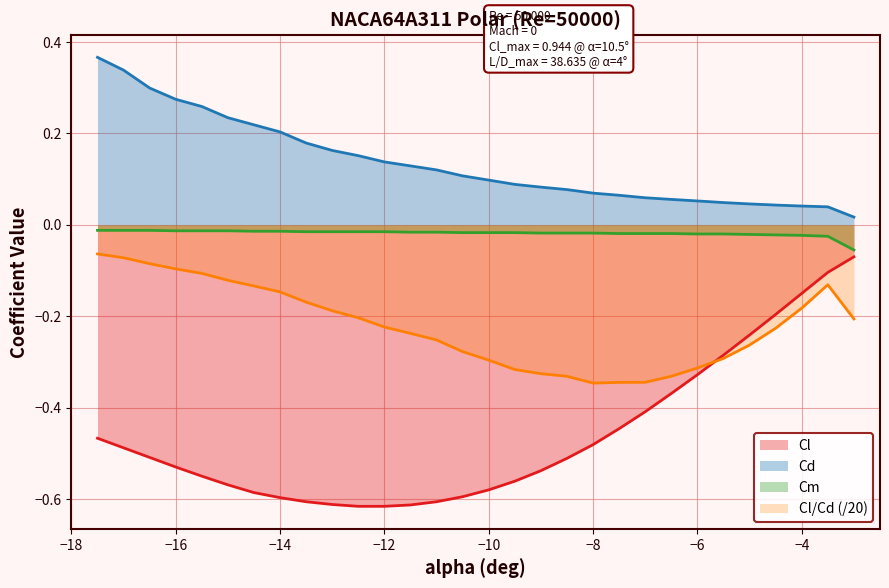

True or false: Cl and Cd intersect in this chart.

False